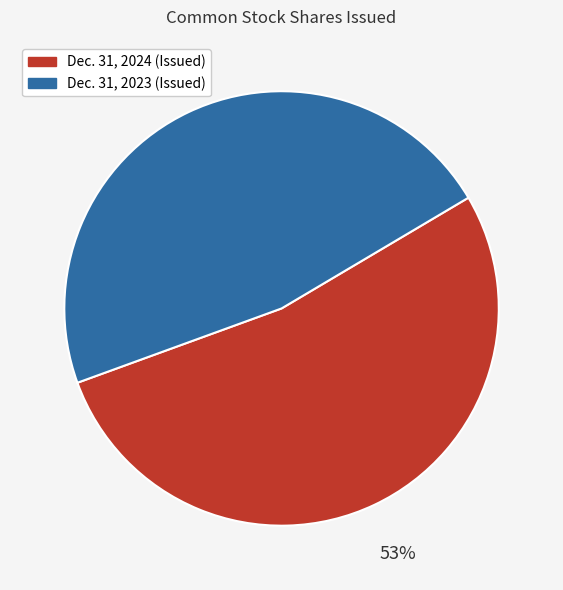

How many slices are in this pie chart?

2